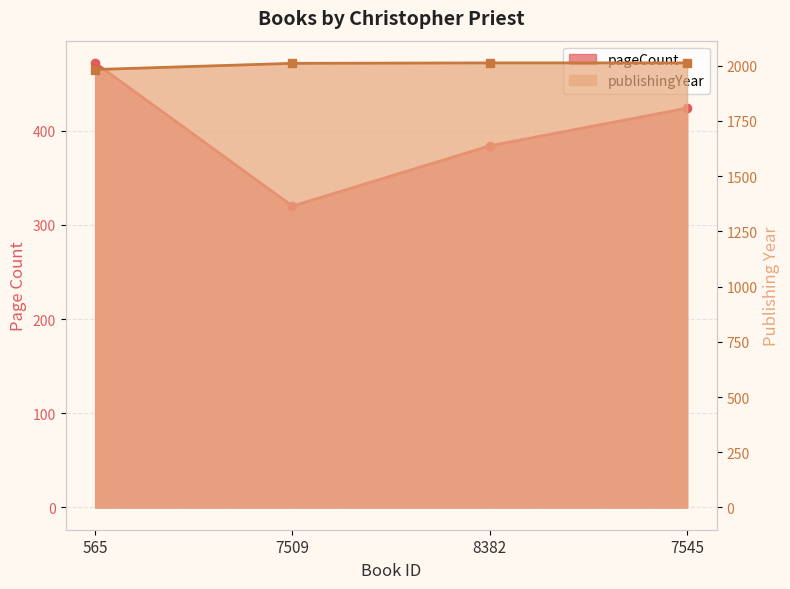

Count the pageCount values in the range 384 to 472.

3